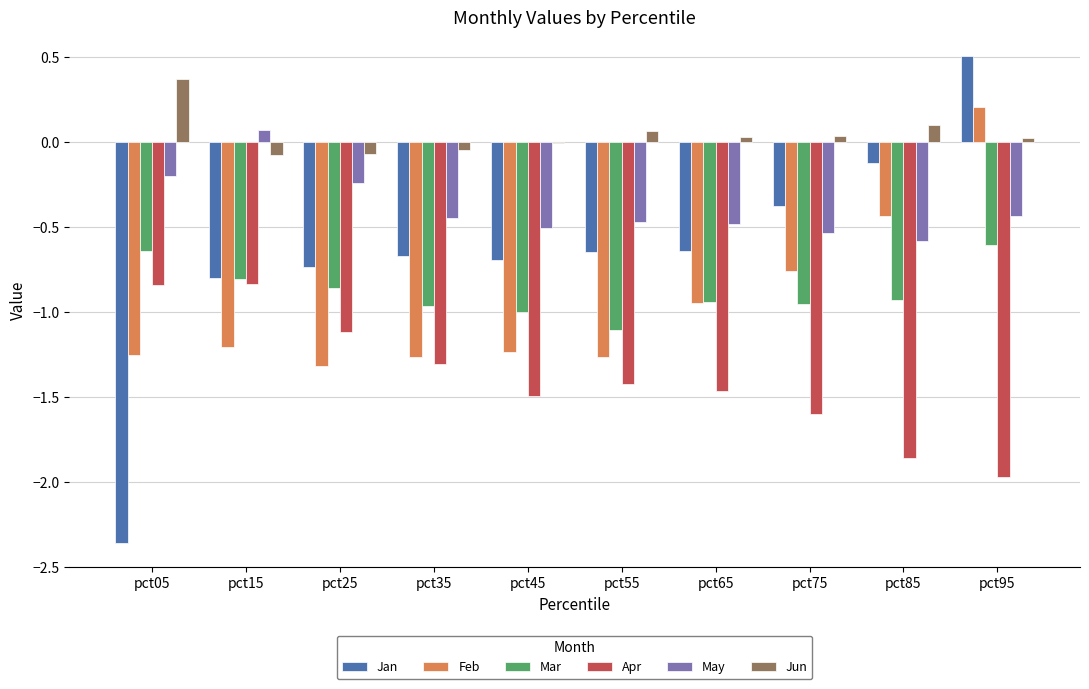

Which series changed the most between pct45 and pct75?

Feb